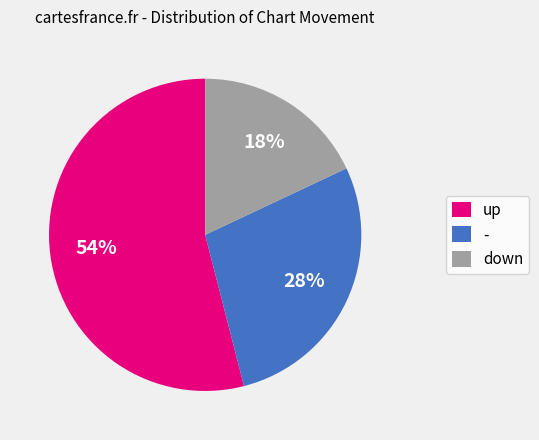

Which has a higher value, up or down?

up